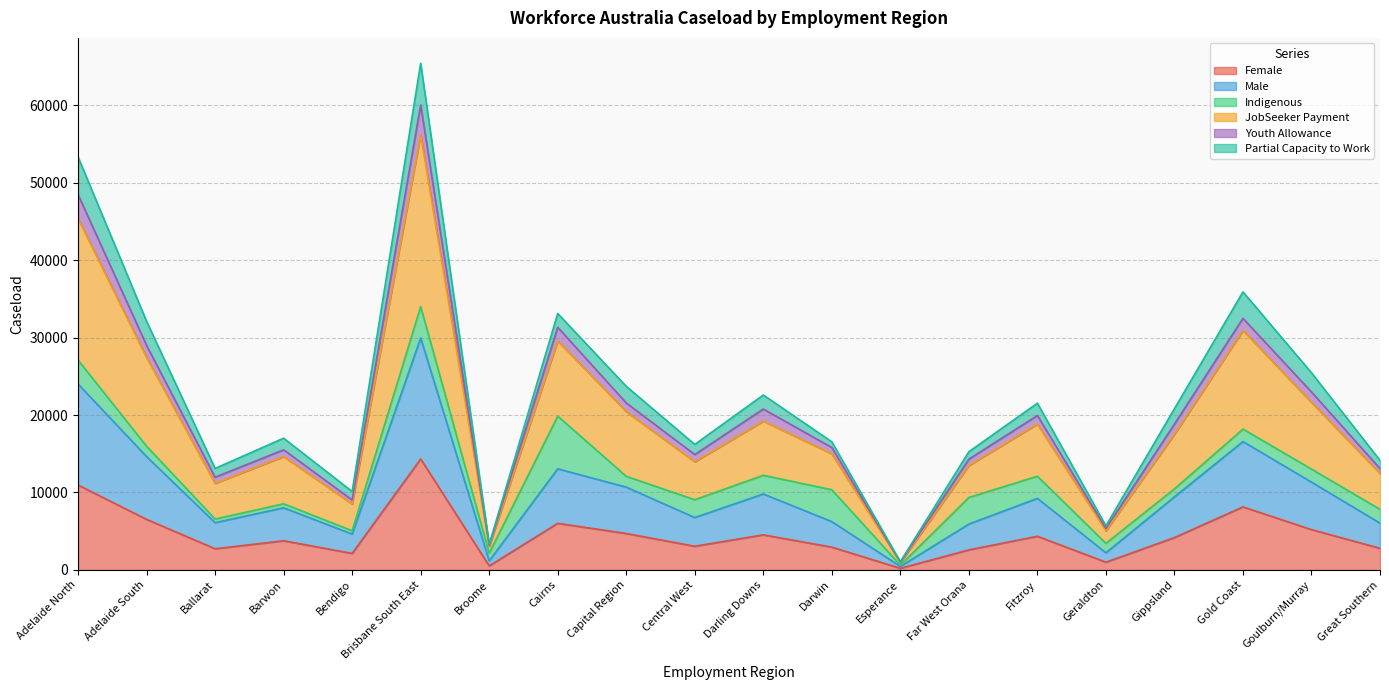

At which label does Female reach its peak?

Brisbane South East